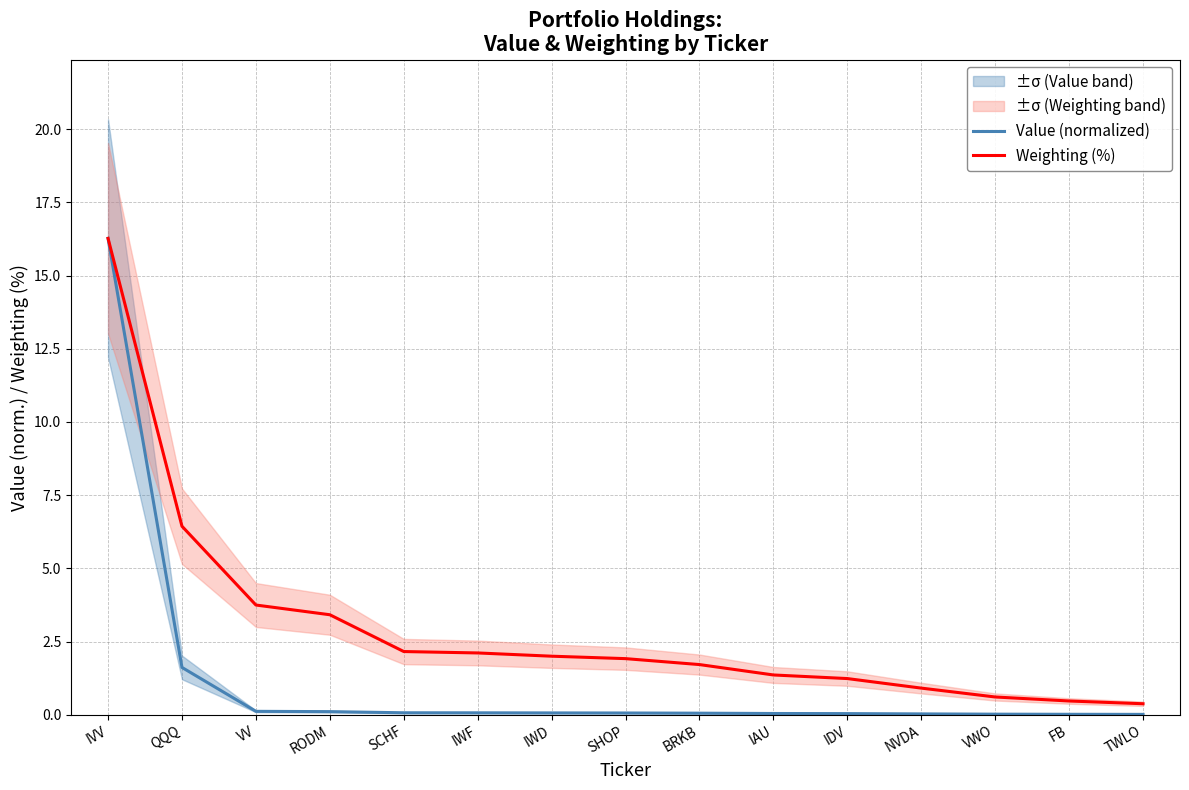

What is the difference between the highest and lowest values at IWF?

2.0